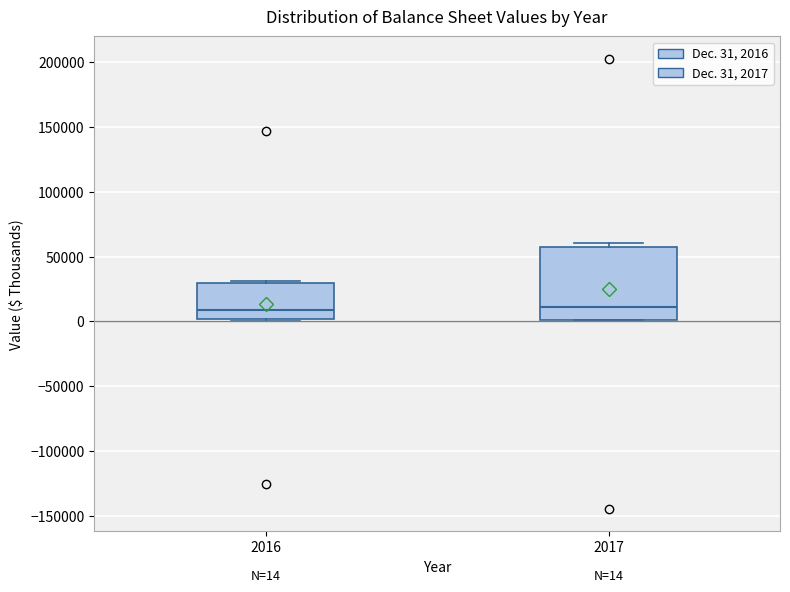

Comparing the boxes themselves (not the whiskers), which one is the tallest?

2017